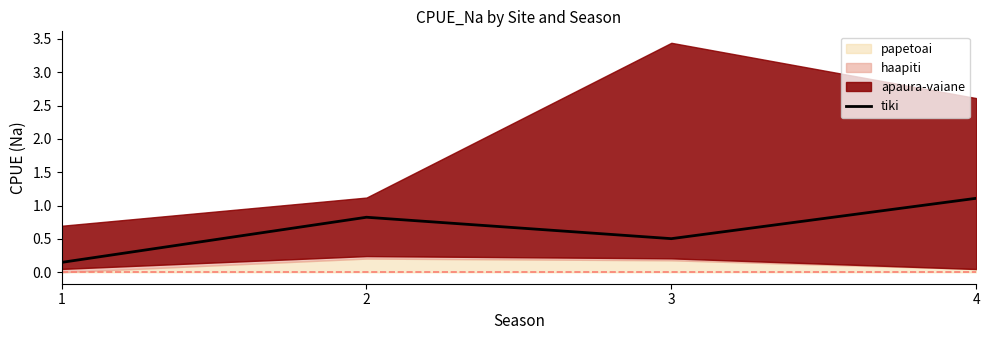

What is the change in value from 1 to 2?

+0.7